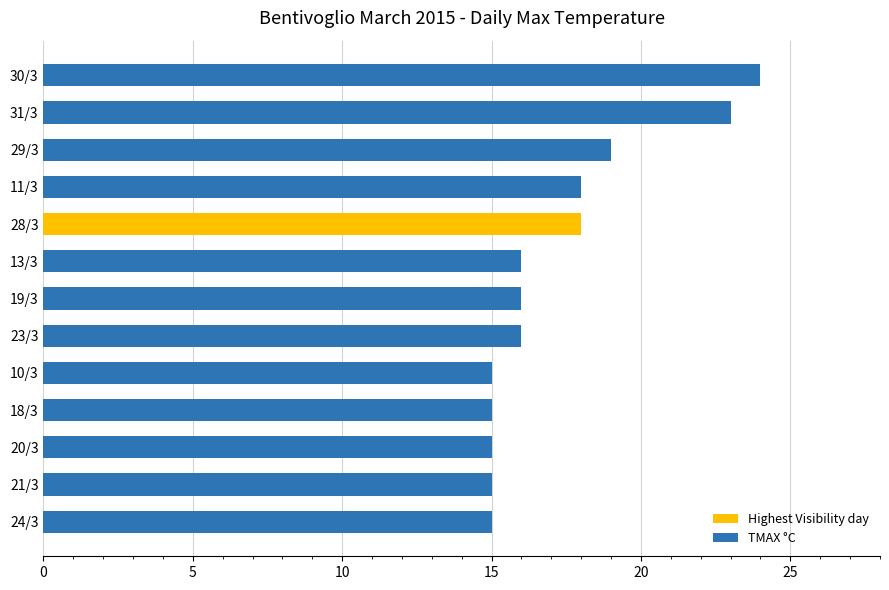

The chart shows a value of 5 at 18/3. True or false?

False